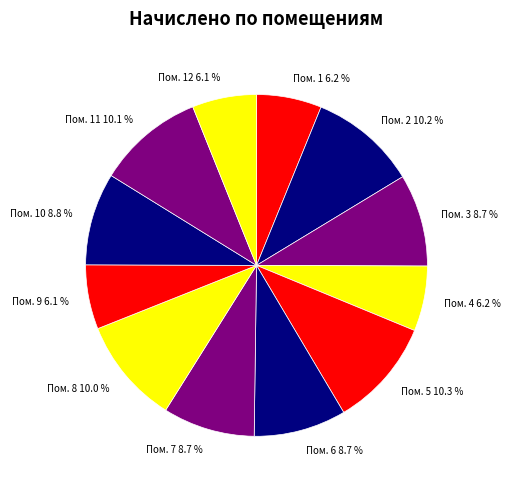

Approximately how many times larger is the value at Пом. 12 compared to Пом. 5?

0.6